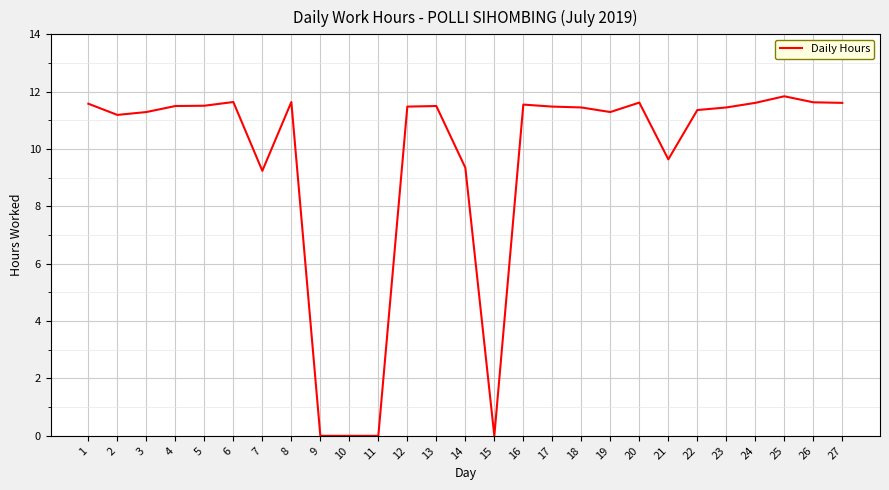

Where does the data first go above 11?

1